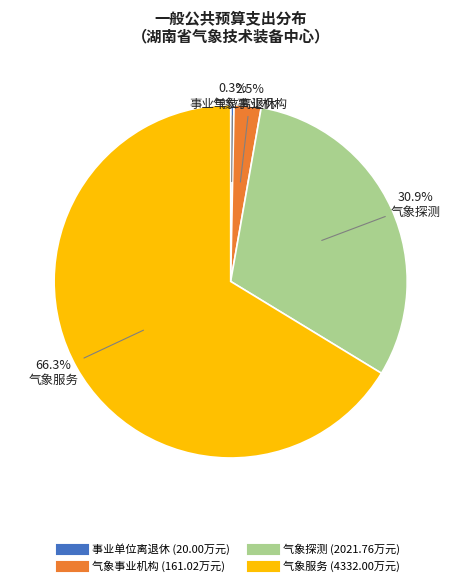

What percentage is NOT represented by 气象服务?

33.7%